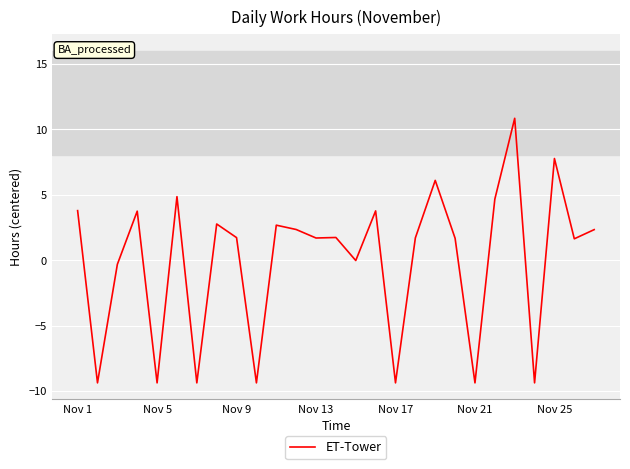

True or false: the data has more than 0 interior local peaks.

True